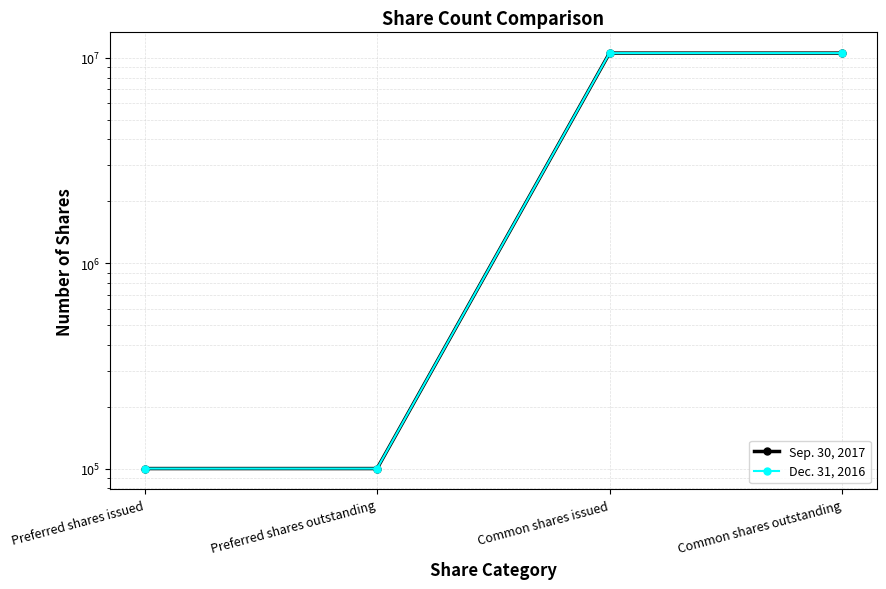

List the labels in order of Sep. 30, 2017 value, largest first.

Common shares issued, Common shares outstanding, Preferred shares issued, Preferred shares outstanding